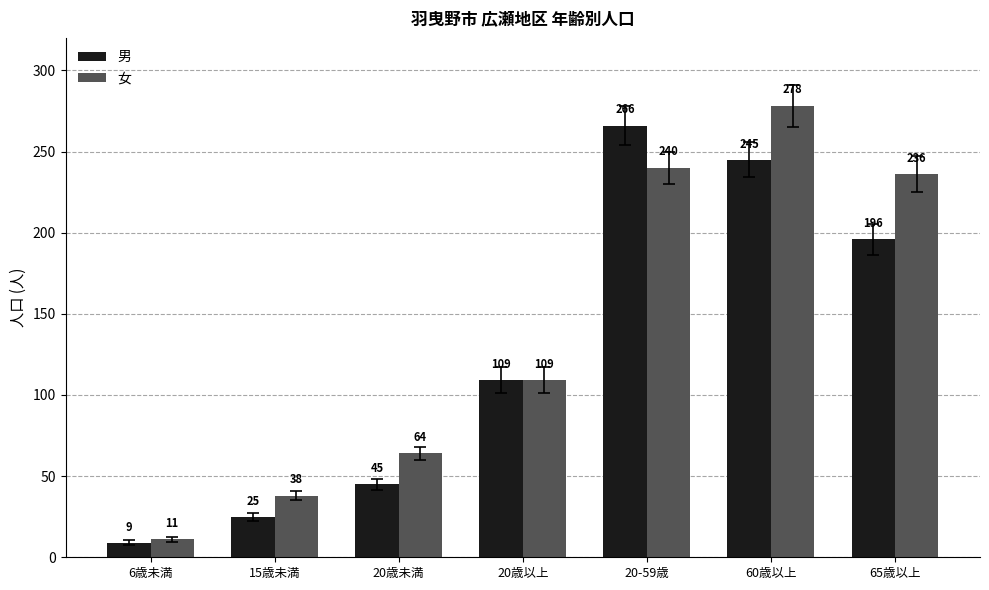

Are the bars horizontal?

No